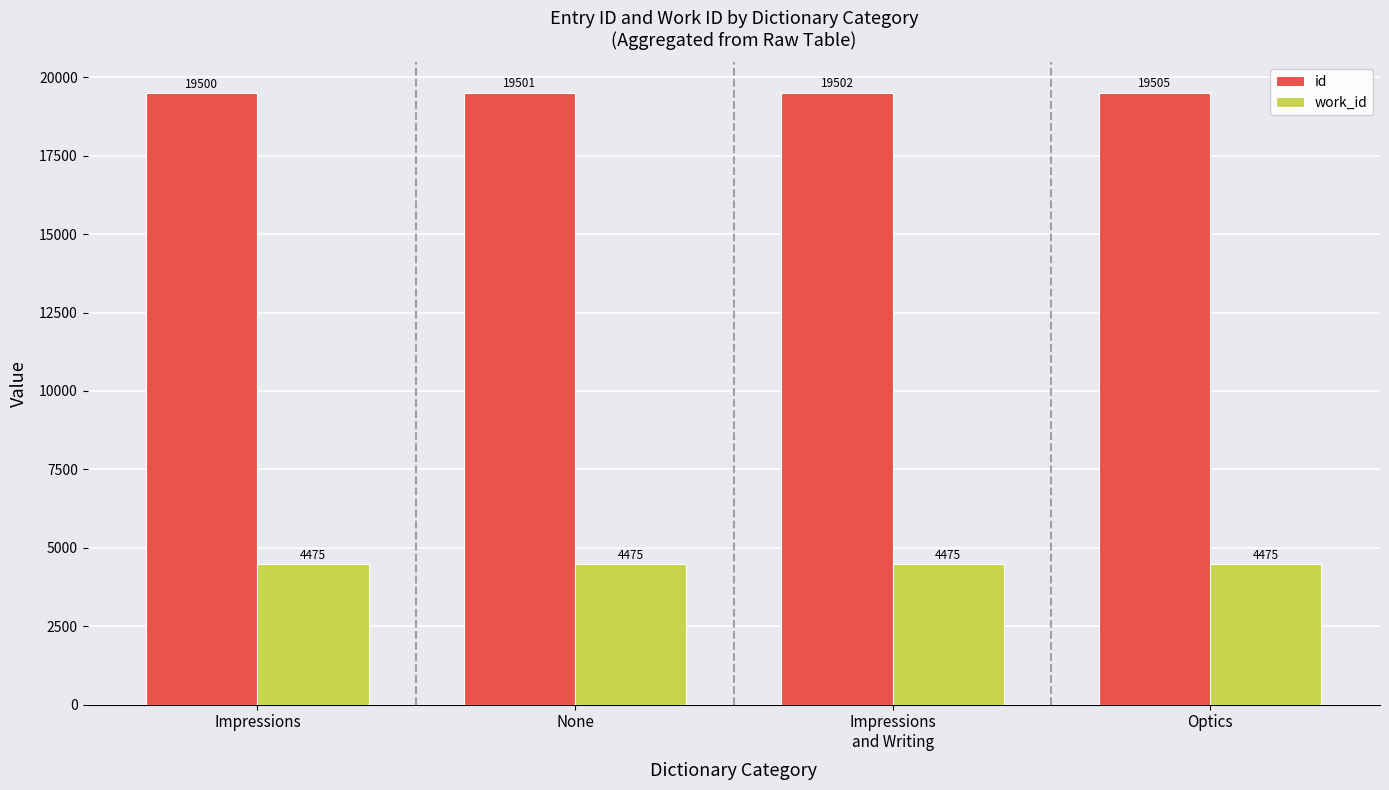

True or false: id has a value of 30217.9 at Impressions.

False